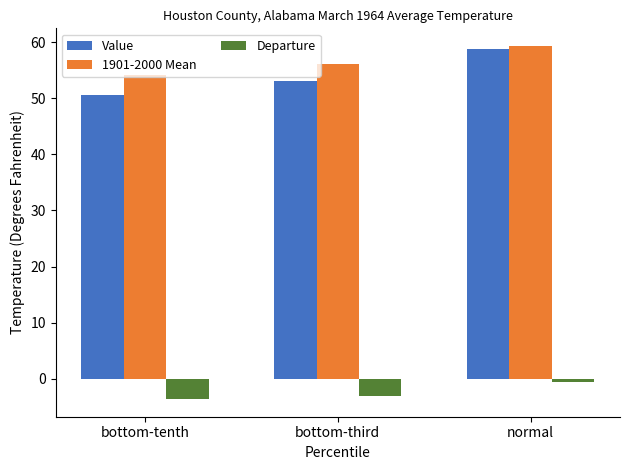

Reading left to right, what are all the values shown in this chart?

Value: bottom-tenth=50.6	bottom-third=53.0	normal=58.7
1901-2000 Mean: bottom-tenth=54.2	bottom-third=56.1	normal=59.3
Departure: bottom-tenth=-3.6	bottom-third=-3.1	normal=-0.6